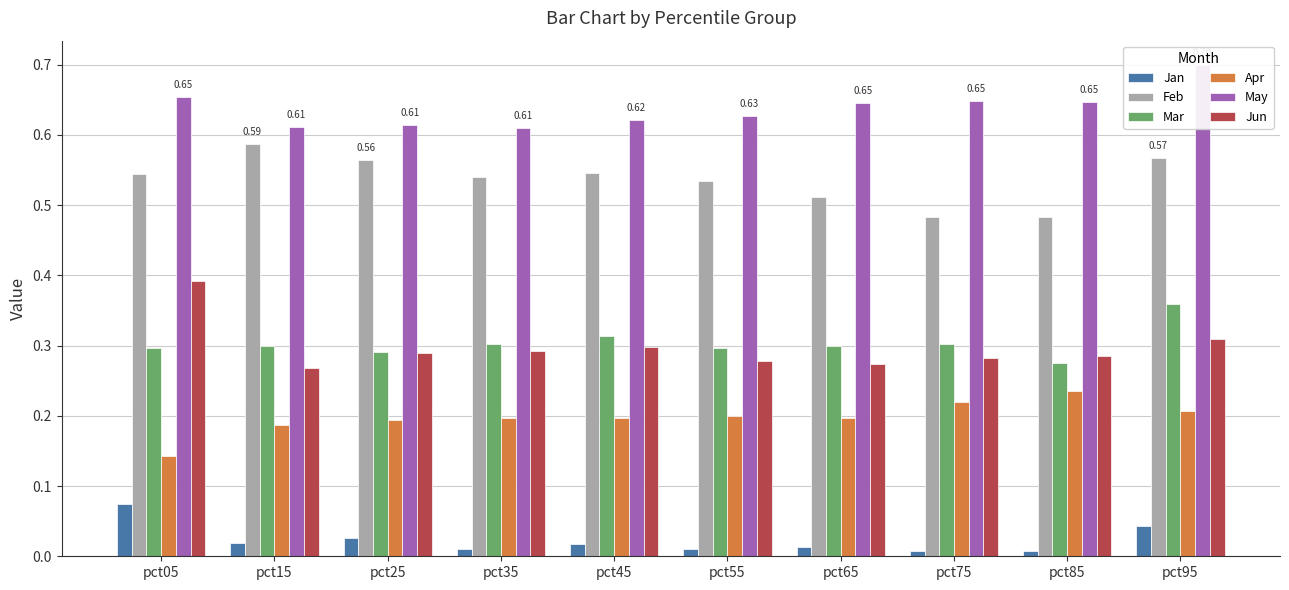

What is the difference between the maximum and second lowest values in the Mar series?

0.1